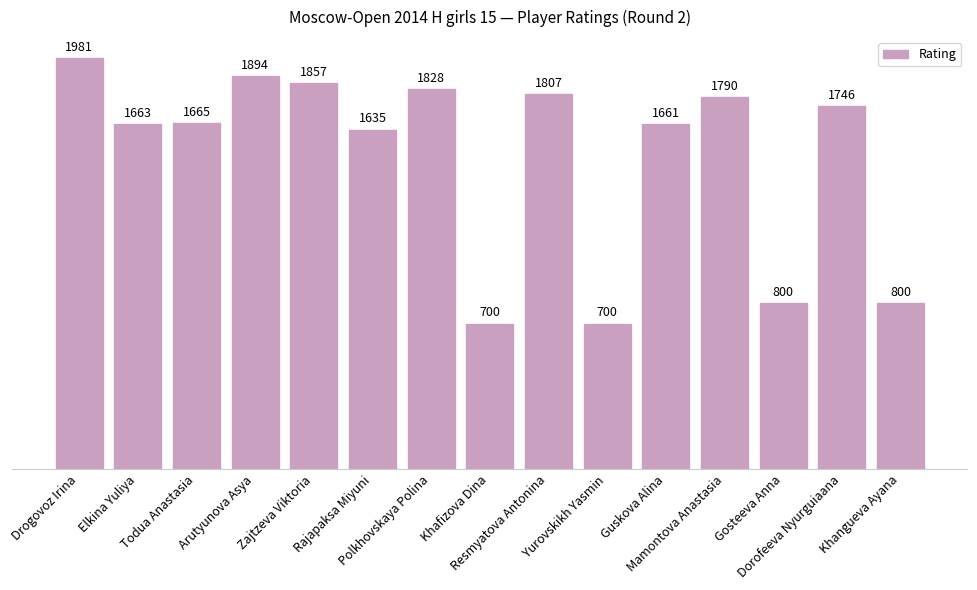

How many distinct data groups are displayed?

1